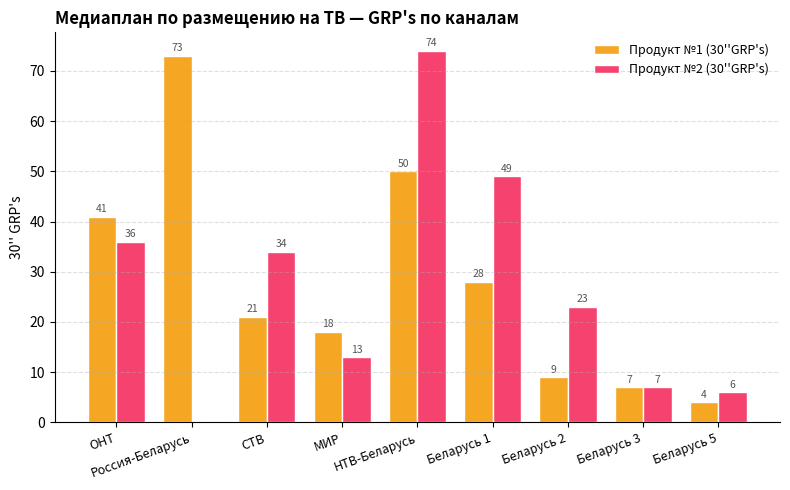

The value of Продукт №2 (30''GRP's) at МИР is 13. True or false?

True